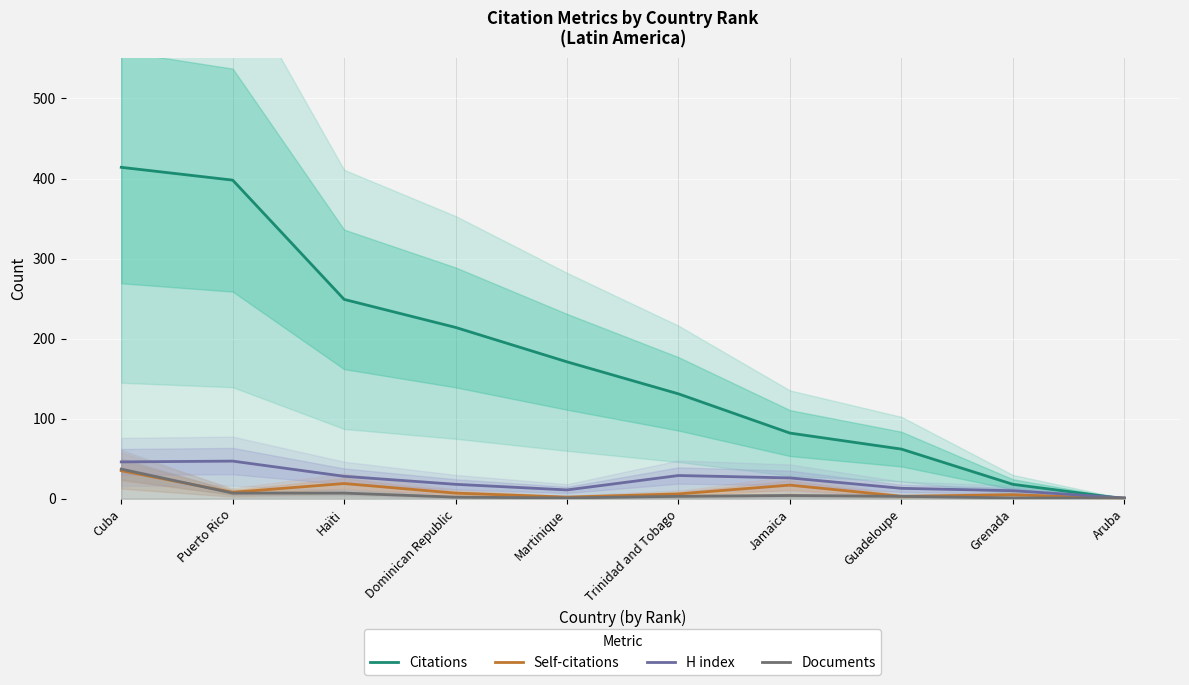

Which category has the lowest value in the Citations series?

Aruba